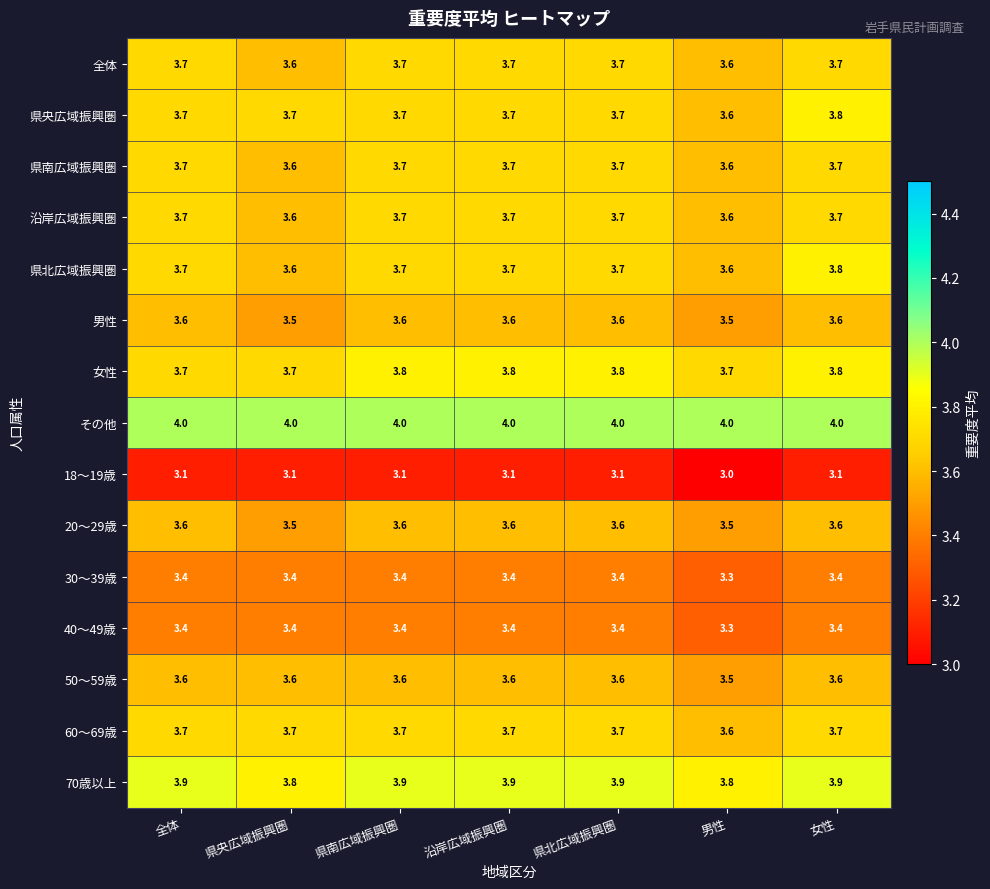

Between 全体 and 県南広域振興圏, which series saw the biggest shift?

女性